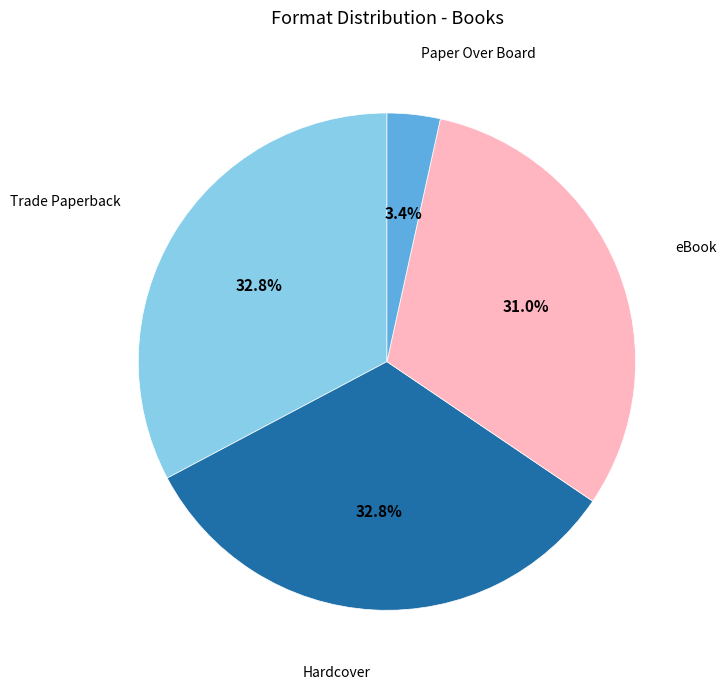

To the nearest percent, what is the average slice percentage?

25%